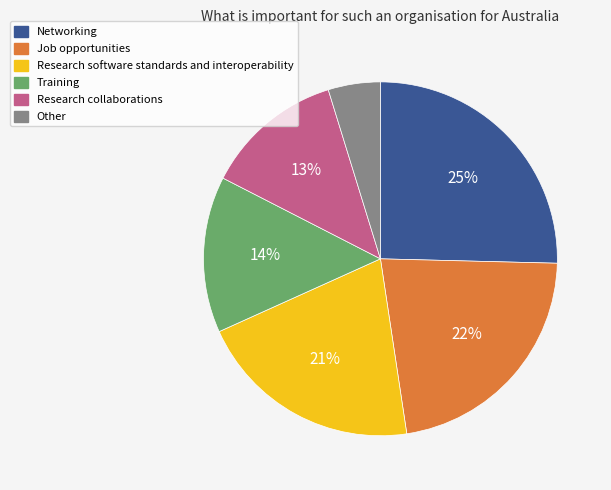

To the nearest percent, what portion does Research collaborations represent?

13%